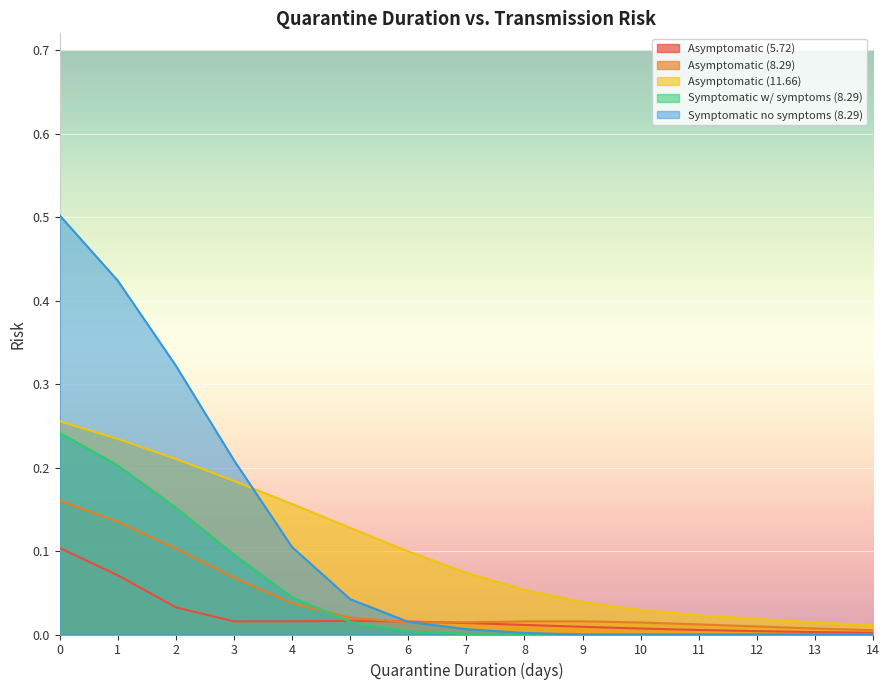

Count the number of data series in this chart.

5